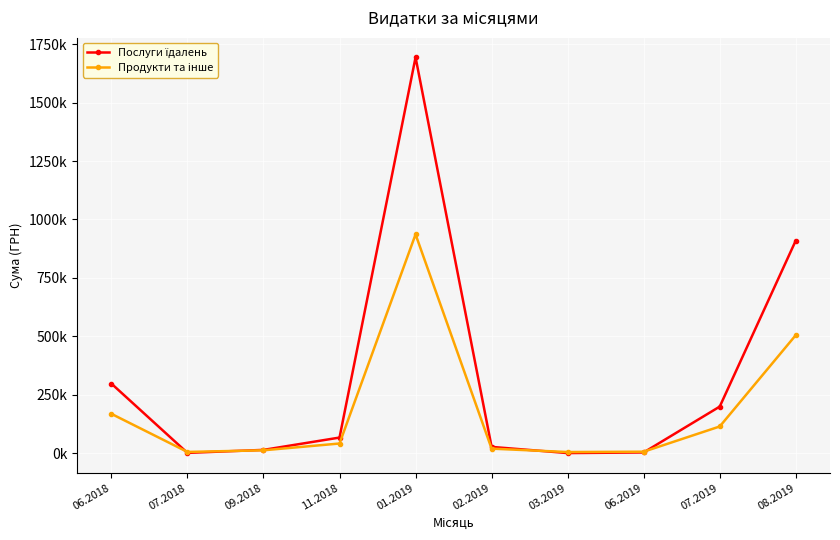

True or false: Послуги їдалень has more than 0 interior local peaks.

True